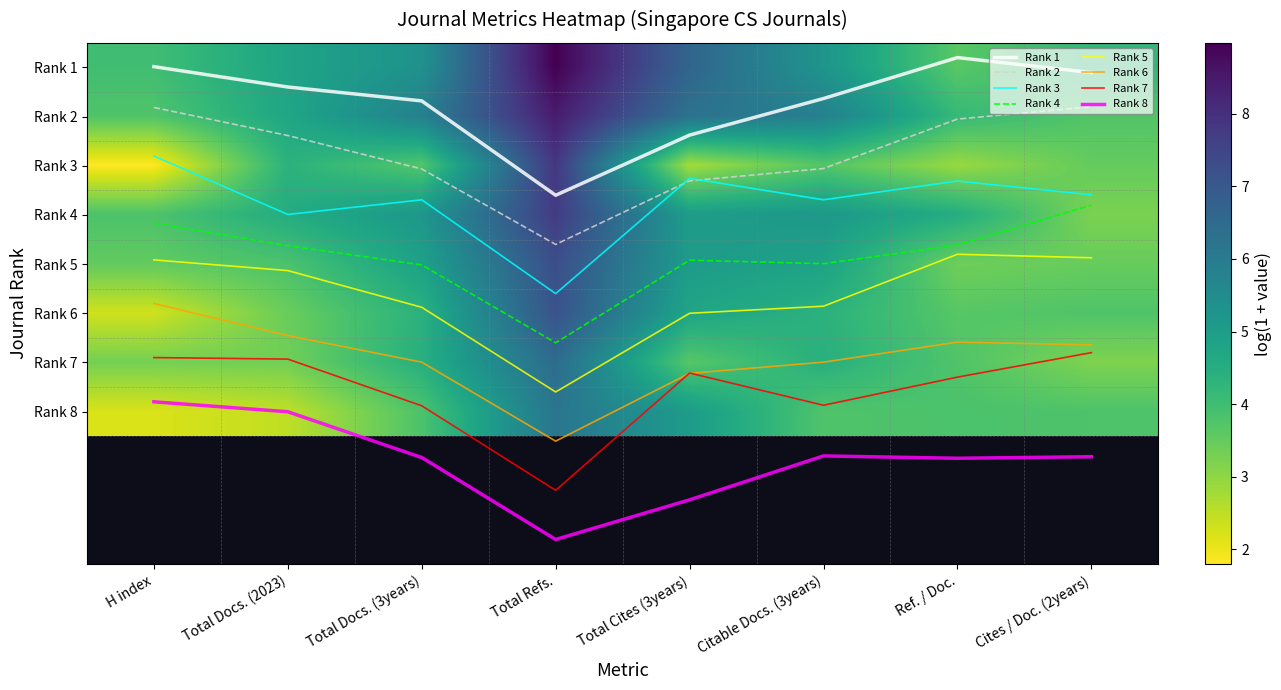

At which label is Rank 1 closest to 1?

Total Docs. (3years)